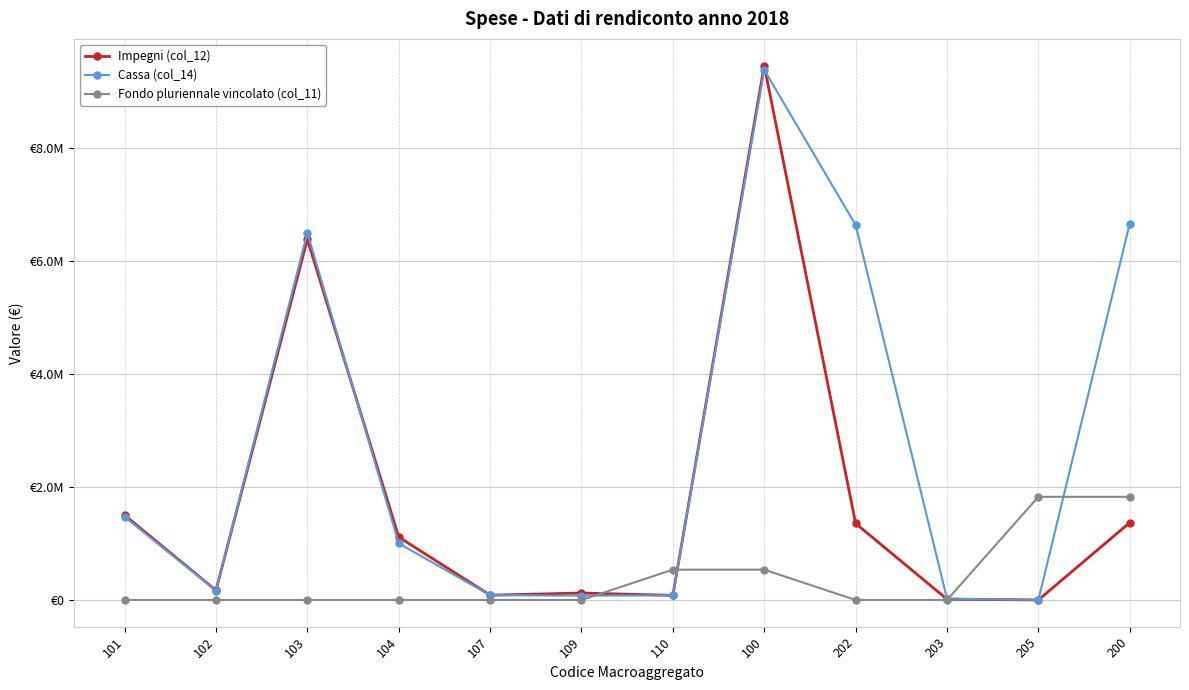

Is this an area chart (filled region under the line)?

No